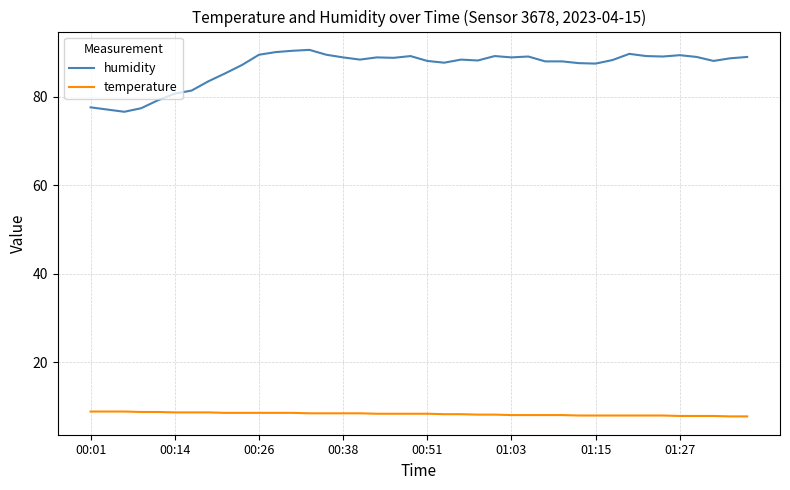

True or false: humidity and temperature intersect in this chart.

False